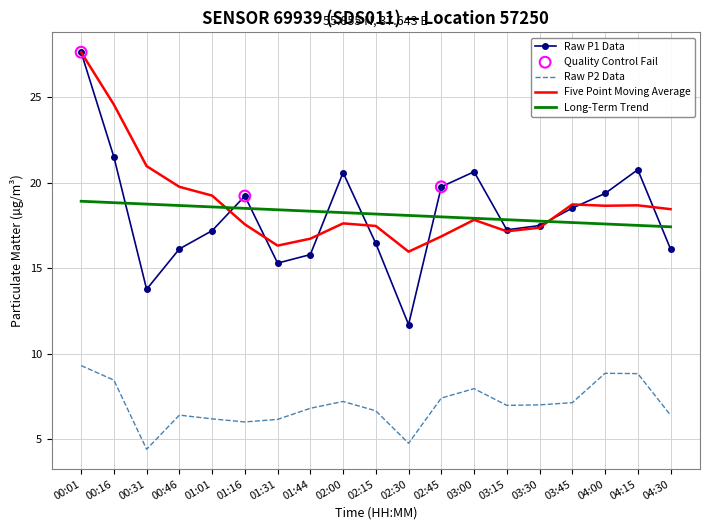

Which series has the largest total across all categories?

Five Point Moving Average